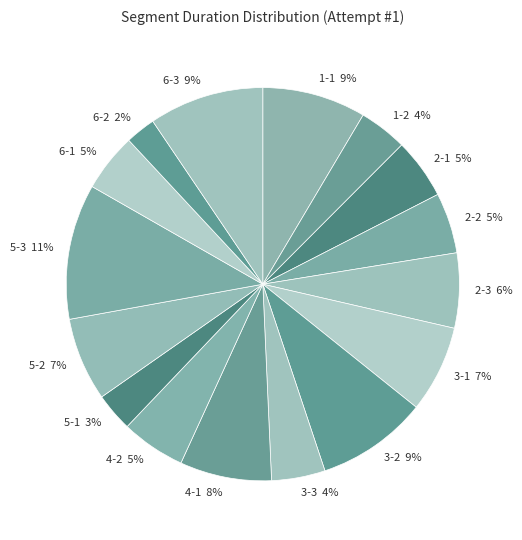

What is the largest slice in the pie chart?

5-3